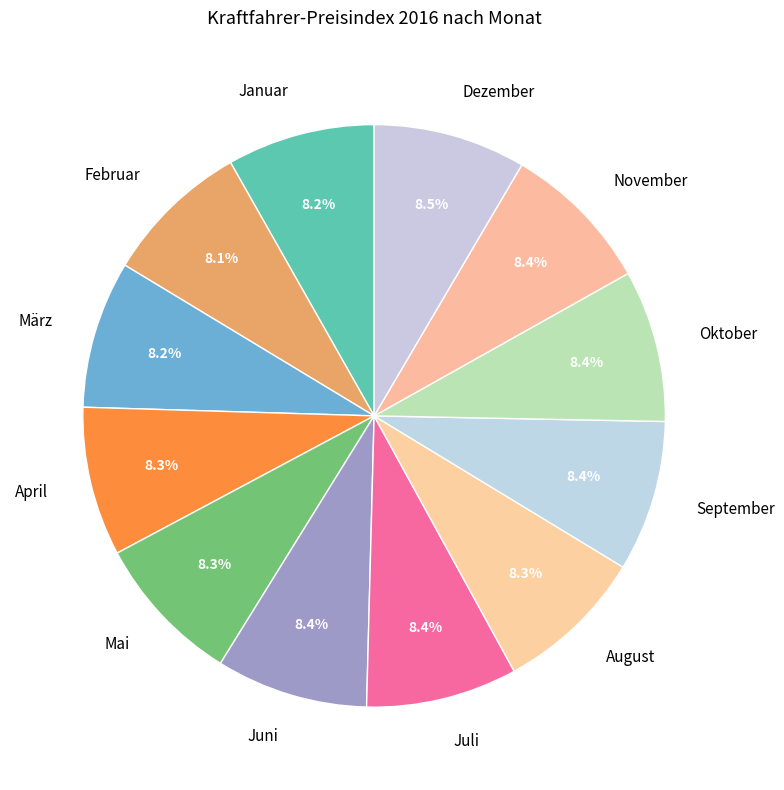

True or false: Oktober accounts for 8% of the total.

True